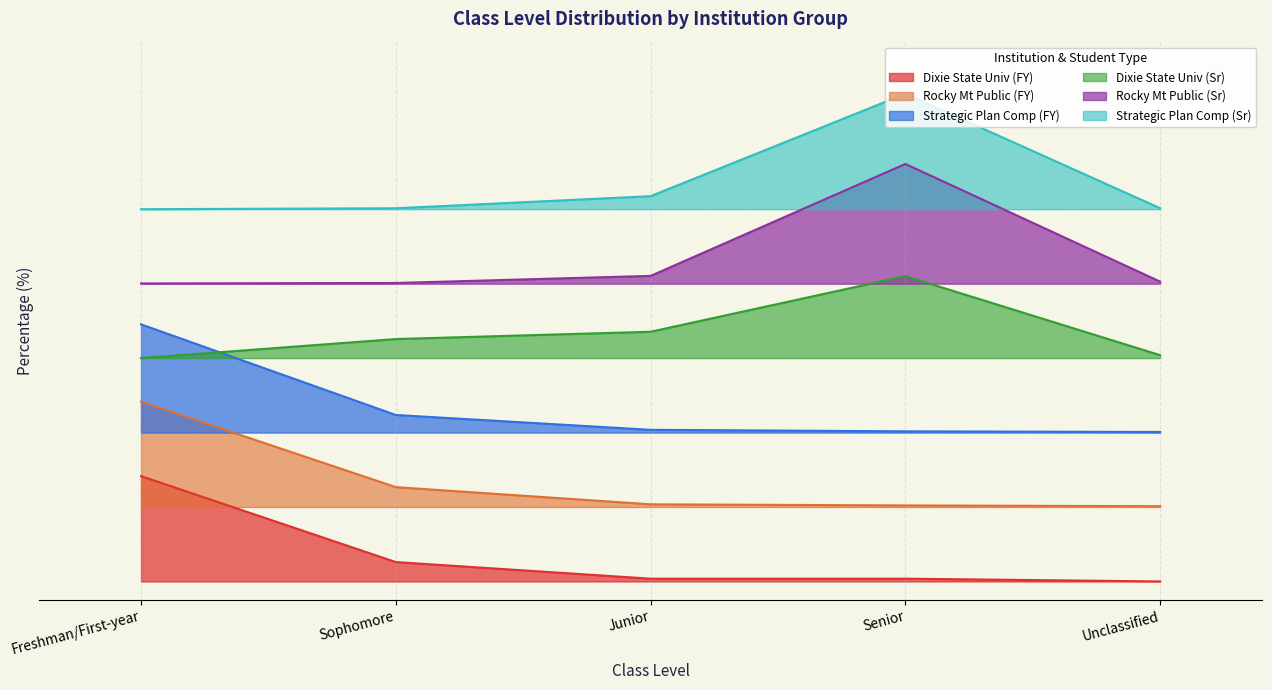

The value of Rocky Mt Public (Sr) at Junior is 82.1. True or false?

True